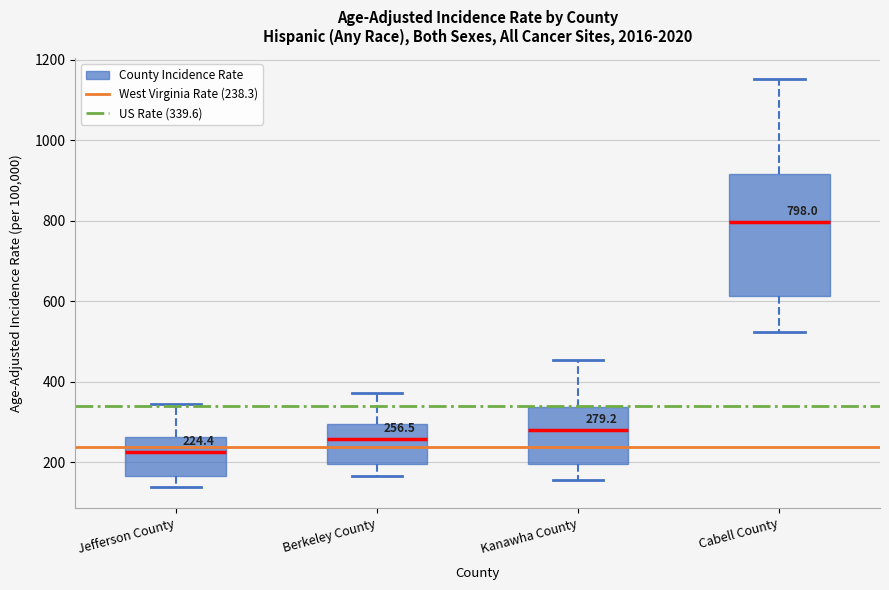

Which box is the tallest, from its lower edge to its upper edge?

Cabell County